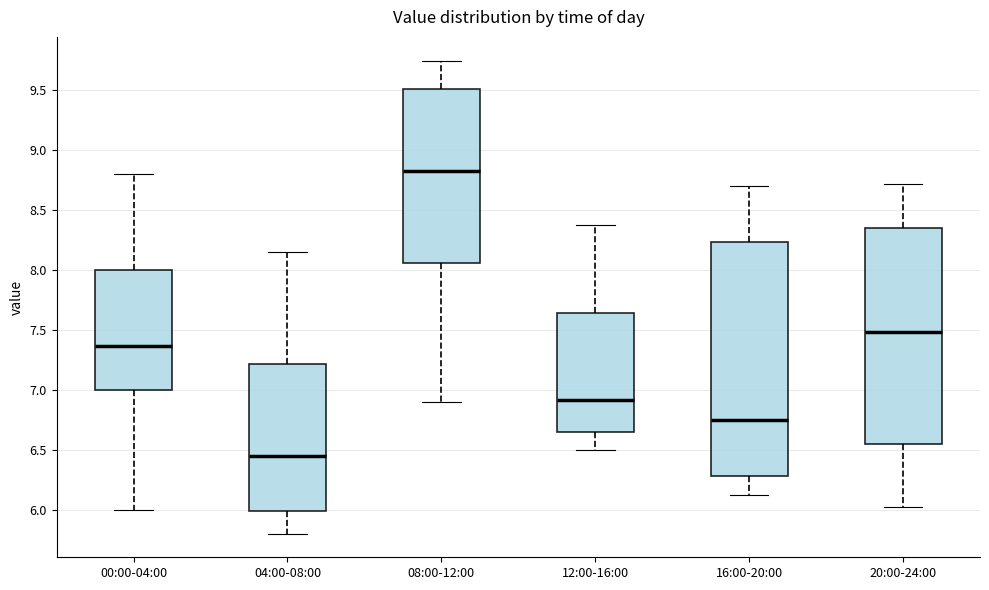

Which box has the lowest median line?

04:00-08:00